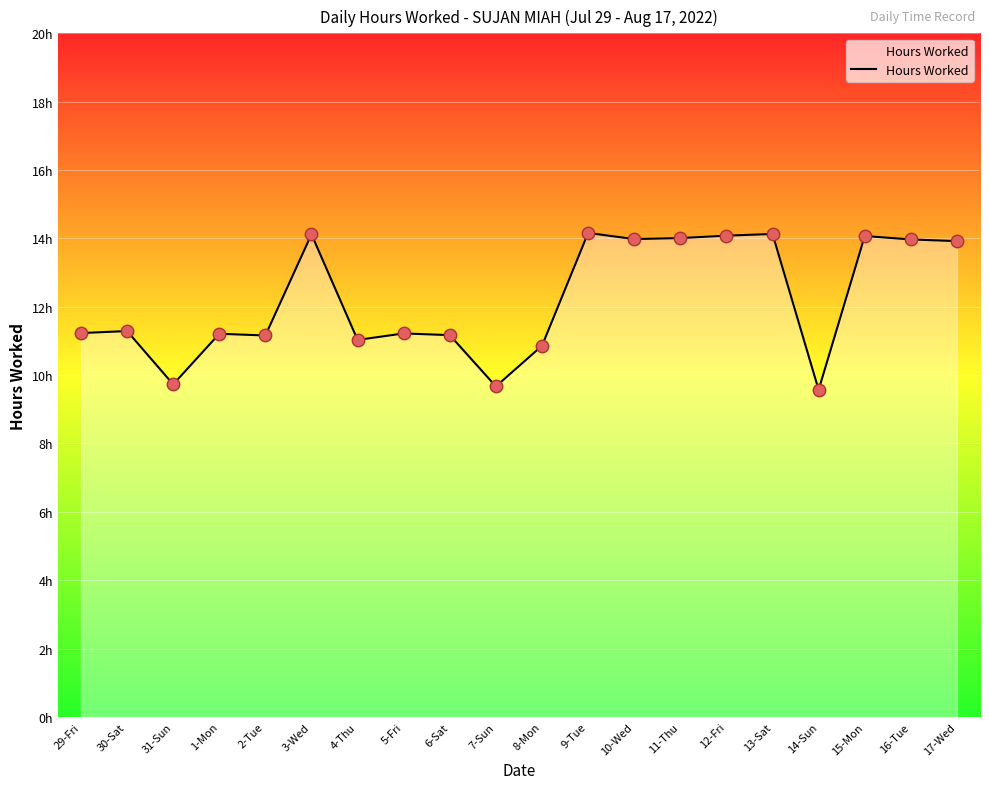

Which has a higher value, 13-Sat or 29-Fri?

13-Sat